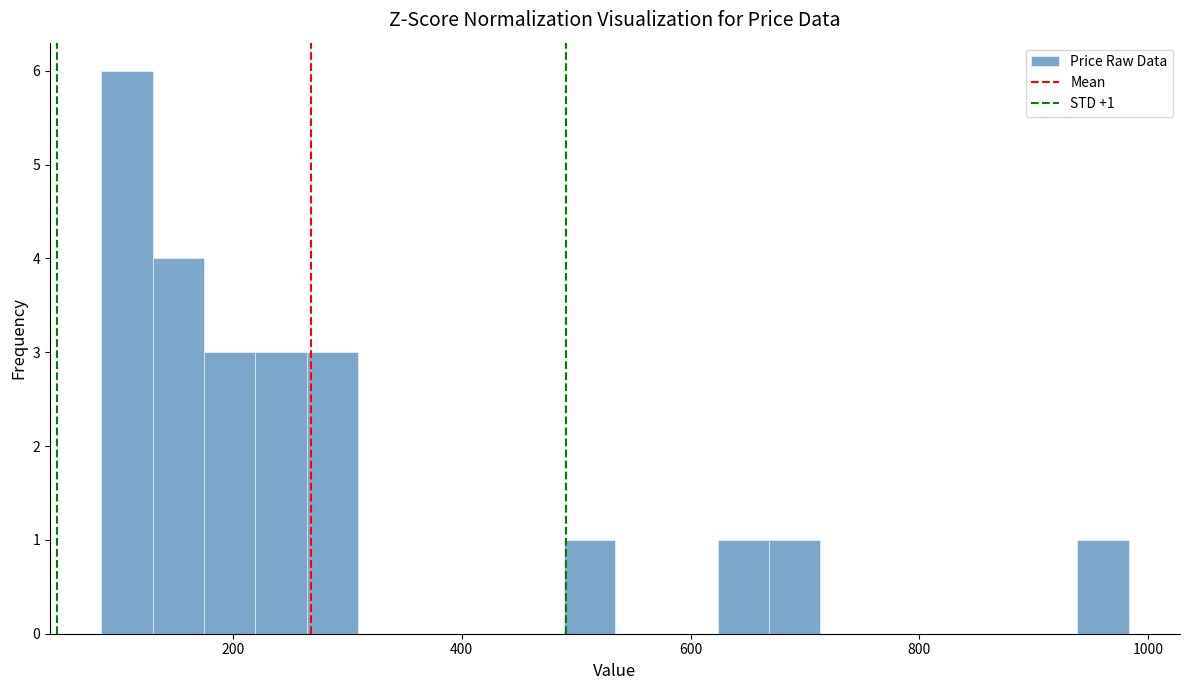

Around what value on the x-axis is the tallest bar? Give the approximate position of its centre, as read against the axis.

100